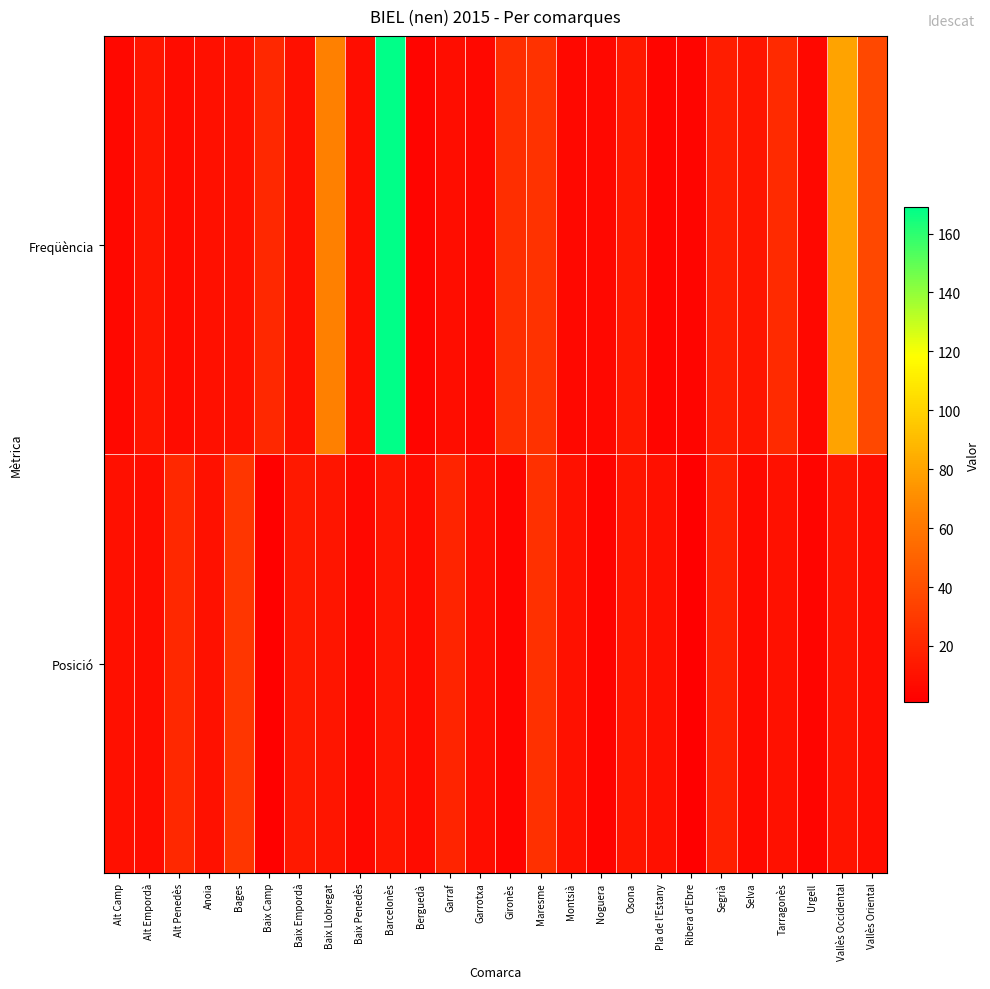

Reading left to right, what are all the values shown in this chart?

Freqüència: Alt Camp=5	Alt Empordà=12	Alt Penedès=7	Anoia=9	Bages=10	Baix Camp=21	Baix Empordà=9	Baix Llobregat=64	Baix Penedès=8	Barcelonès=169	Berguedà=4	Garraf=8	Garrotxa=5	Gironès=24	Maresme=26	Montsià=5	Noguera=5	Osona=13	Pla de l'Estany=4	Ribera d'Ebre=4	Segrià=16	Selva=12	Tarragonès=22	Urgell=5	Vallès Occidental=80	Vallès Oriental=37
Posició: Alt Camp=9	Alt Empordà=8	Alt Penedès=21	Anoia=10	Bages=28	Baix Camp=2	Baix Empordà=14	Baix Llobregat=12	Baix Penedès=5	Barcelonès=12	Berguedà=7	Garraf=19	Garrotxa=8	Gironès=4	Maresme=25	Montsià=10	Noguera=3	Osona=12	Pla de l'Estany=9	Ribera d'Ebre=1	Segrià=17	Selva=6	Tarragonès=10	Urgell=4	Vallès Occidental=11	Vallès Oriental=8